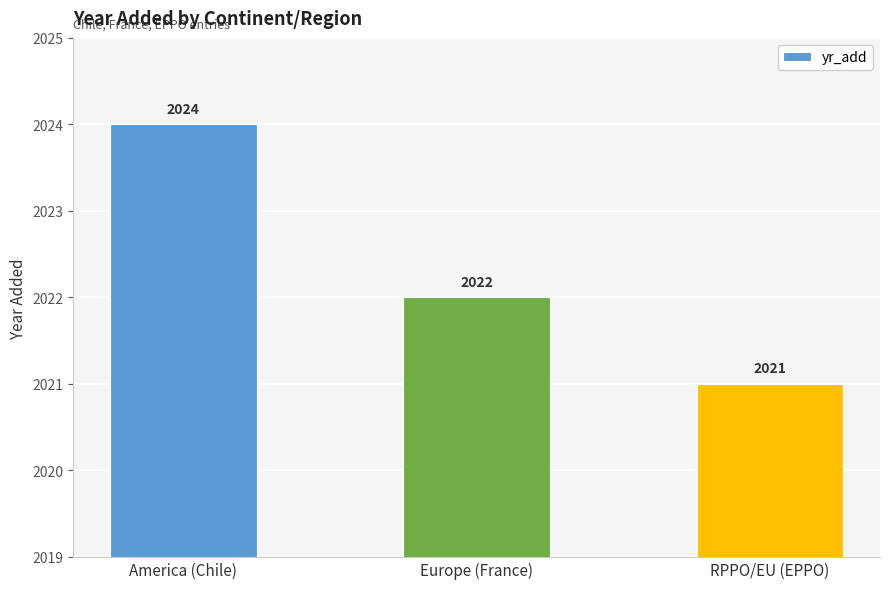

Rank the categories by value from highest to lowest.

America (Chile), Europe (France), RPPO/EU (EPPO)